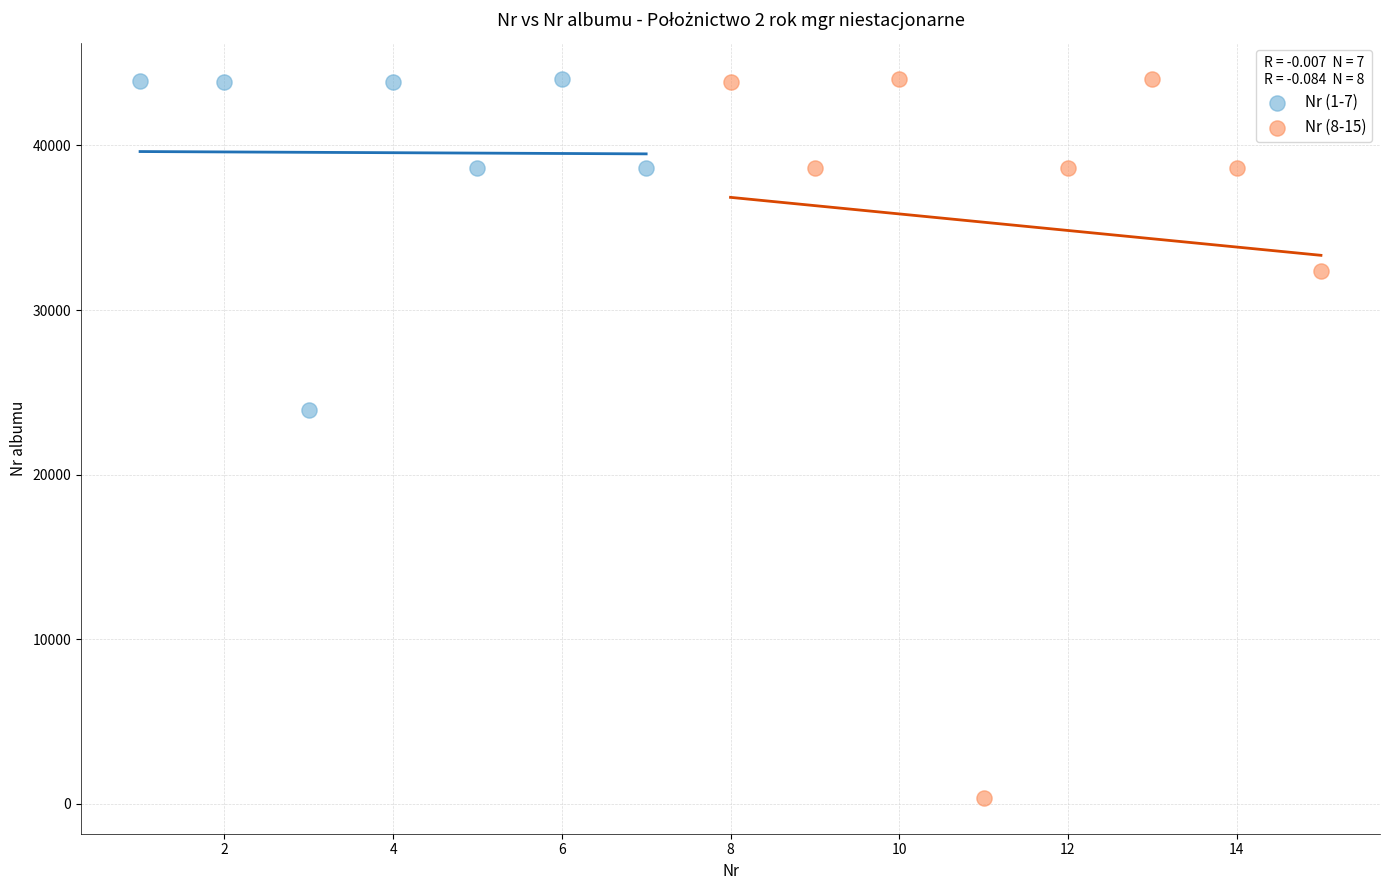

What are all the series names shown in the legend?

Nr (1-7), Nr (8-15)